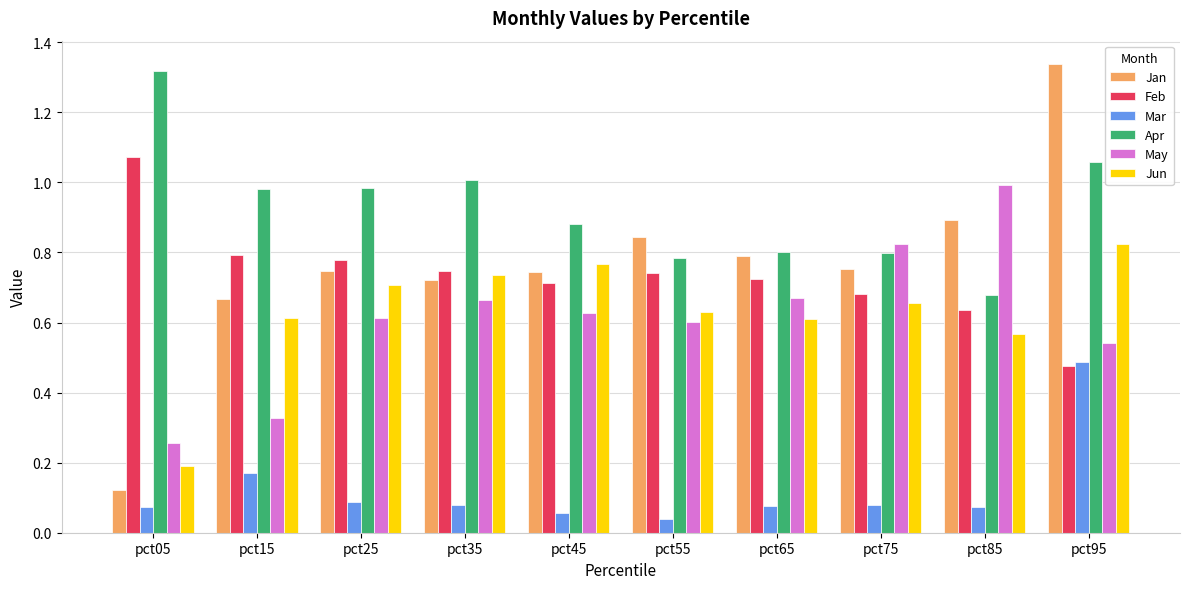

Which series has the widest spread of values?

Jan